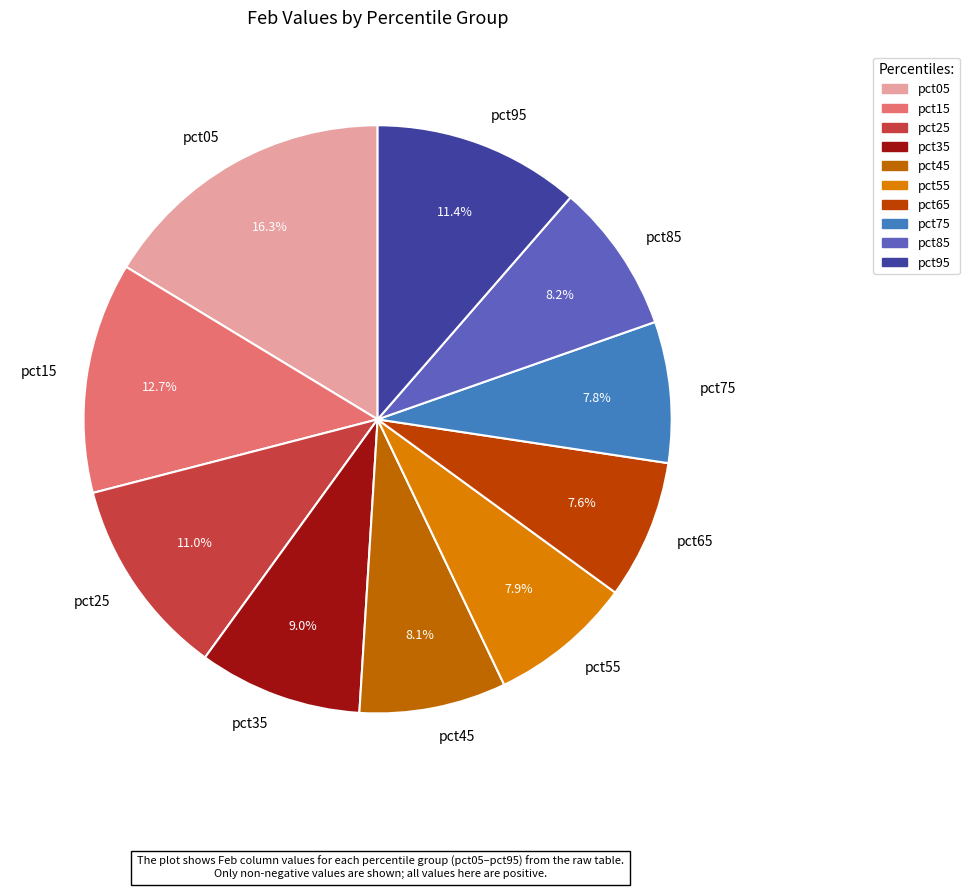

To the nearest percent, what percentage of the pie is pct25?

11%